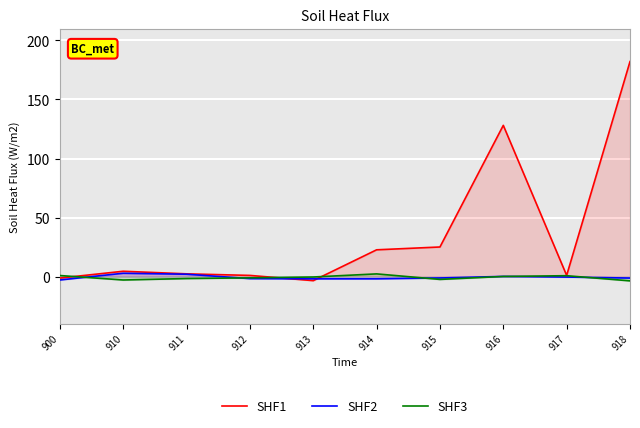

Reading left to right, what are all the values shown in this chart?

SHF1: -1.3	4.5	2.3	1.0	-3.4	22.7	25.1	128.1	1.0	182.1
SHF2: -2.9	2.8	2.0	-1.7	-1.9	-1.9	-1.2	0.1	-0.4	-1.3
SHF3: 0.9	-2.9	-1.7	-1.1	-0.4	2.3	-2.4	0.1	0.7	-3.6